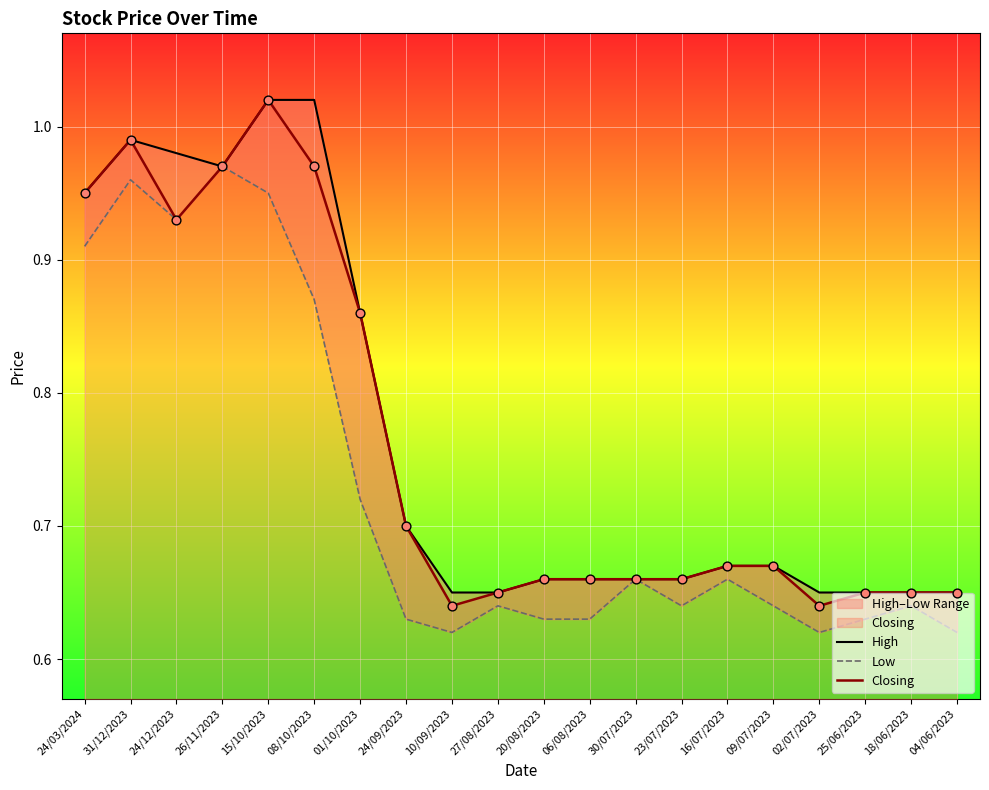

Which series reaches the minimum Y coordinate?

Low